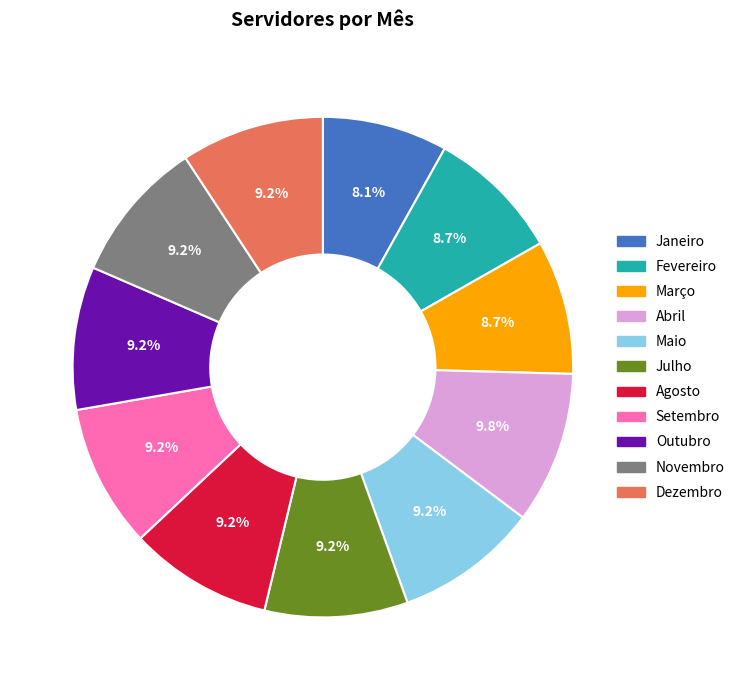

To the nearest percent, what percentage of the pie is Dezembro?

9%